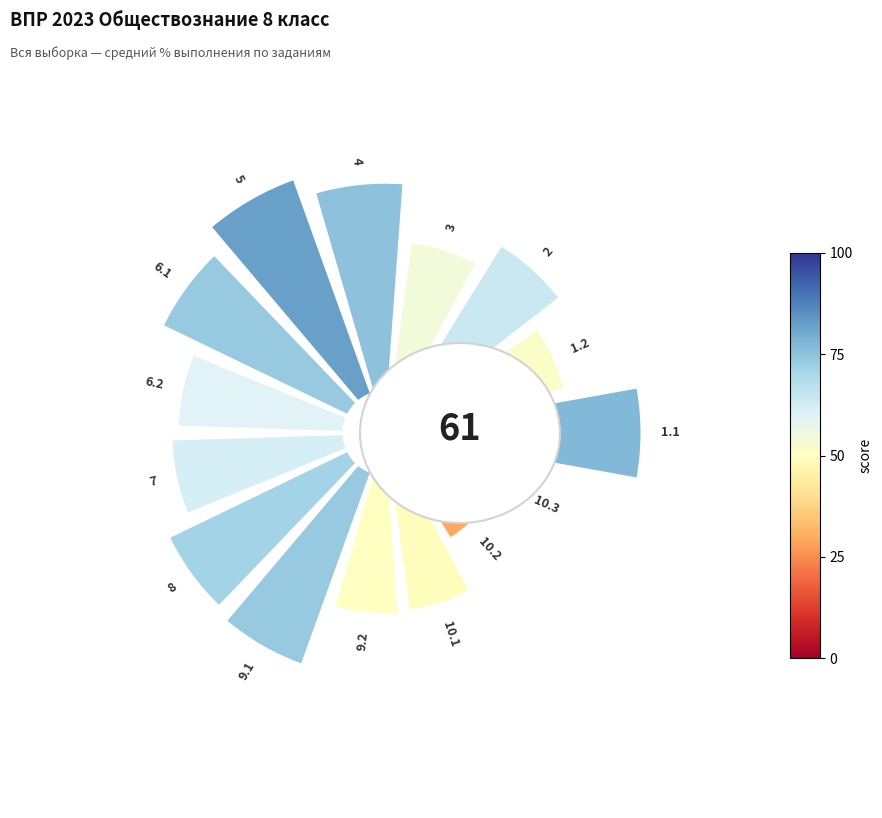

The 10.1 slice represents 18% of the pie. True or false?

False